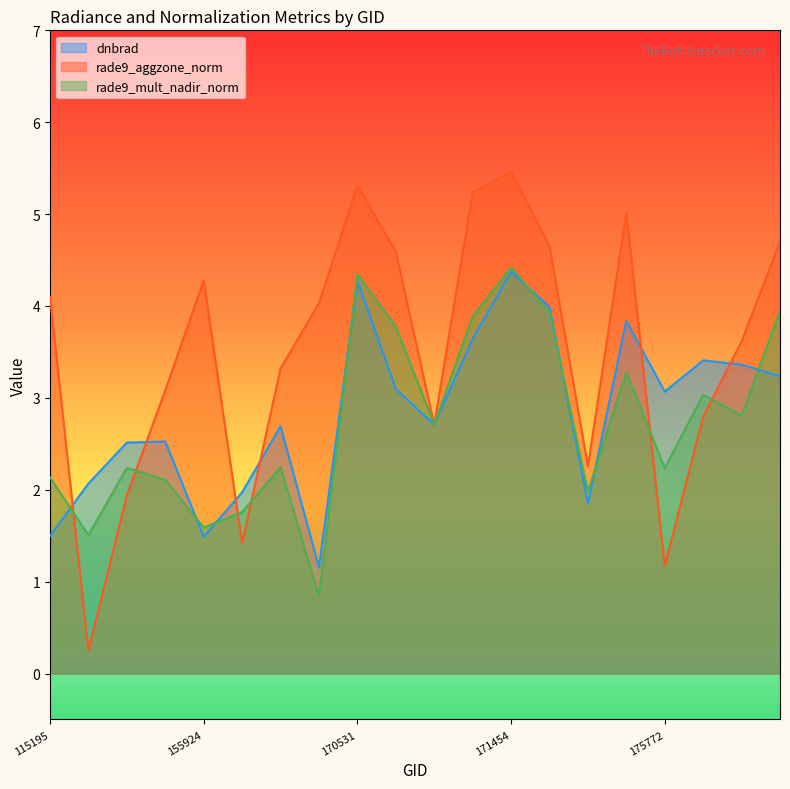

What is the value of the rade9_mult_nadir_norm point at the 9th from the left?

4.3